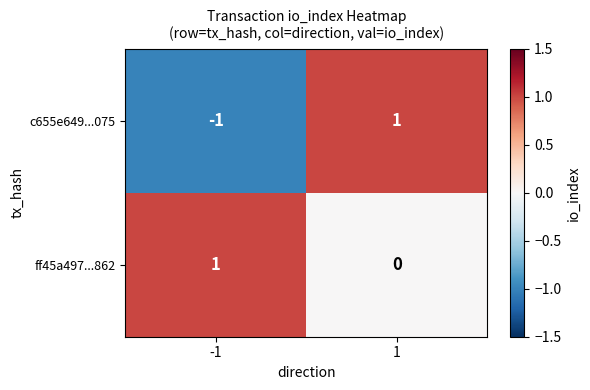

Reading left to right, what are all the values shown in this chart?

c655e649...075: -1=-1	1=1
ff45a497...862: -1=1	1=0